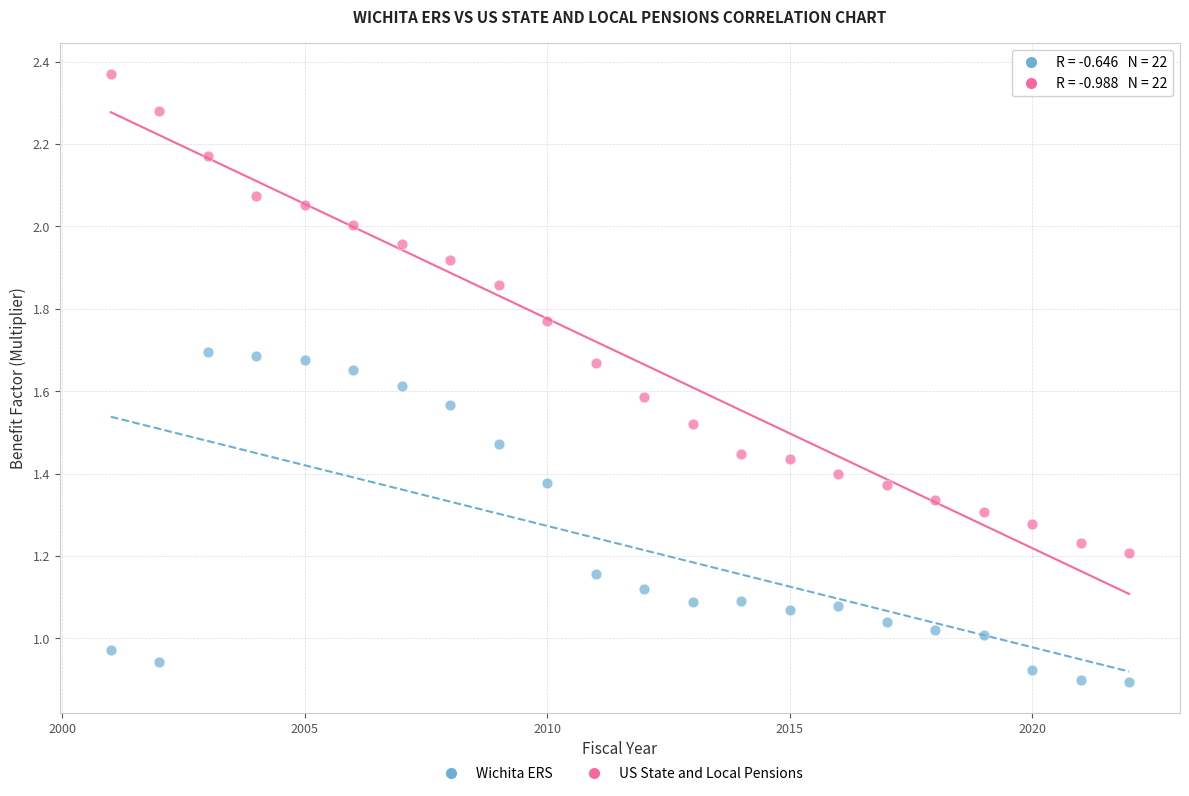

Across all data points, what is the range of X values (max minus min)?

21.0